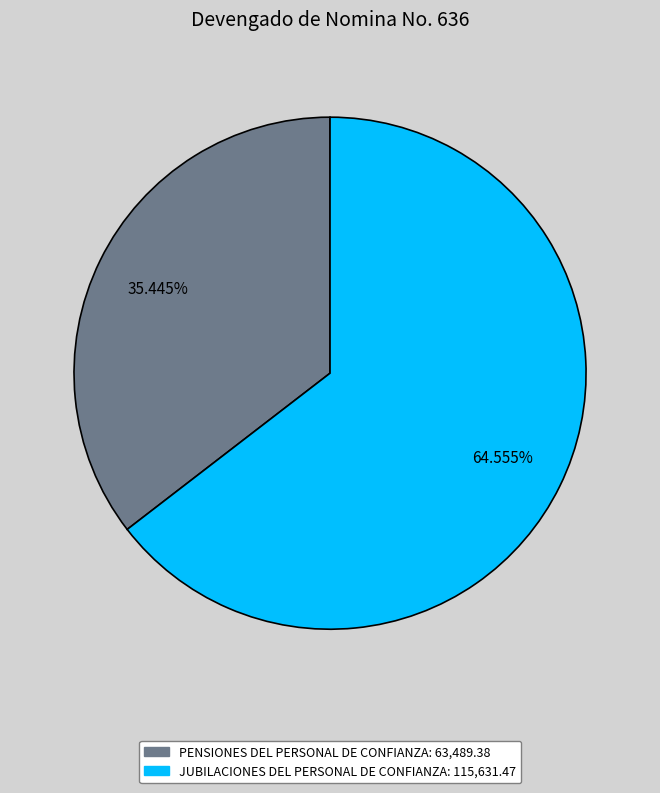

What is the ratio of the value at PENSIONES DEL PERSONAL DE CONFIANZA to the value at JUBILACIONES DEL PERSONAL DE CONFIANZA?

0.5